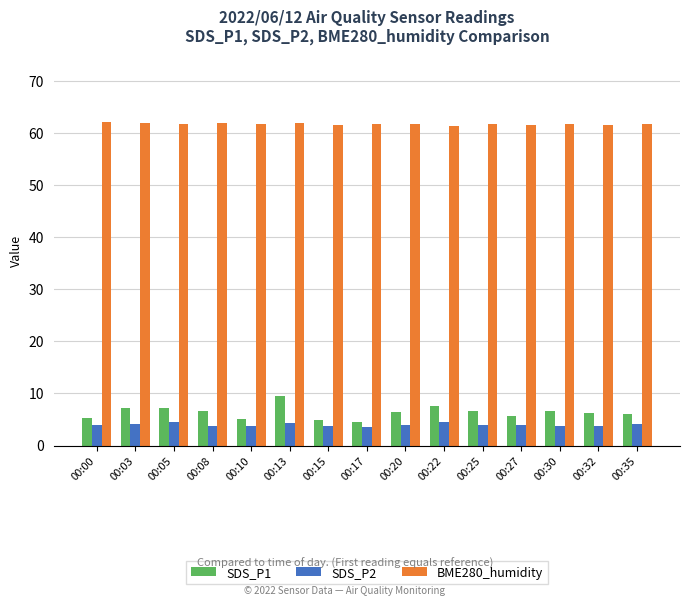

What is the difference between the highest and lowest values at 00:17?

58.3